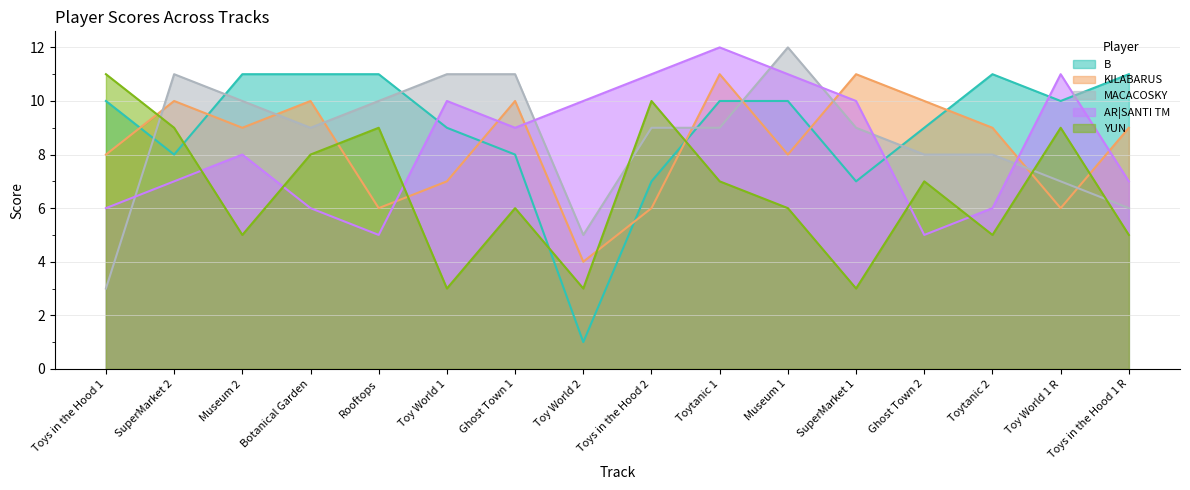

What is the label of the 8th point from the left?

Toy World 2